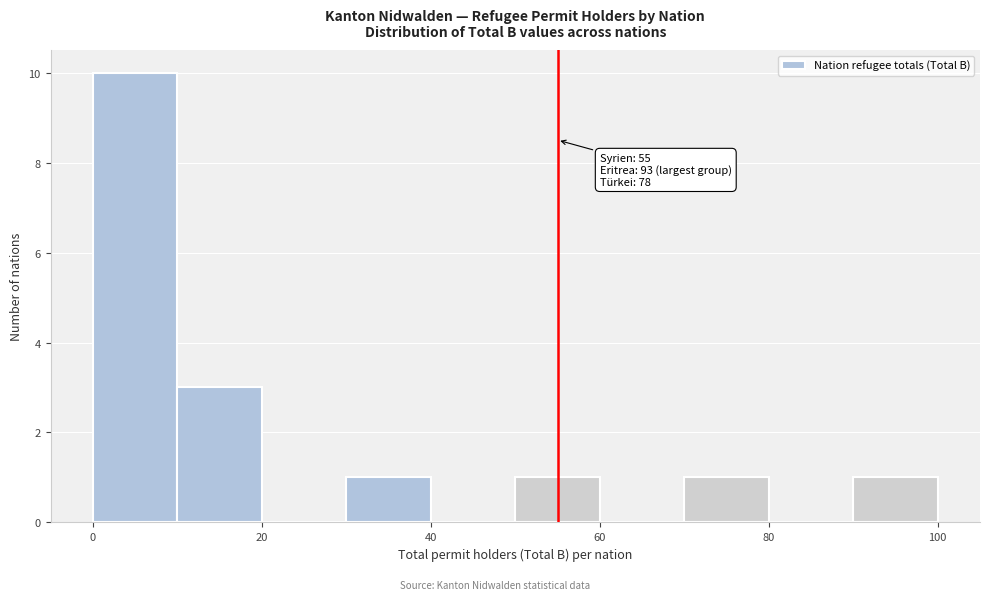

Over which range of the x-axis is the bar tallest?

0 to 10